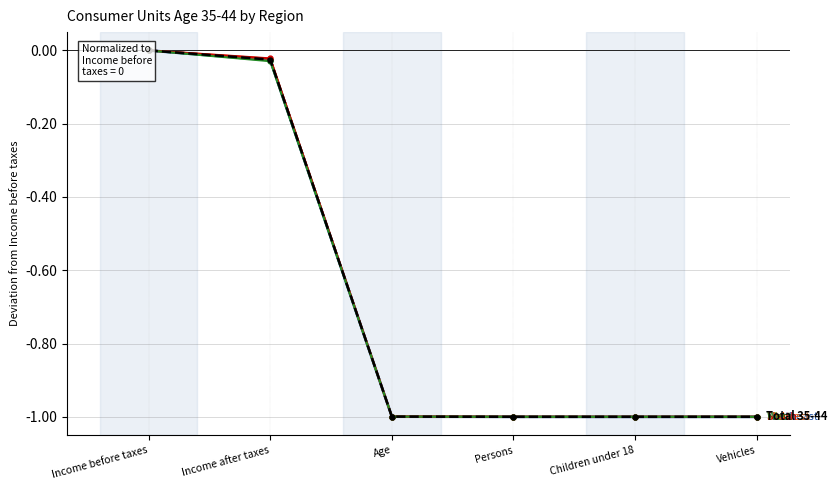

How many lines are shown in the chart?

5